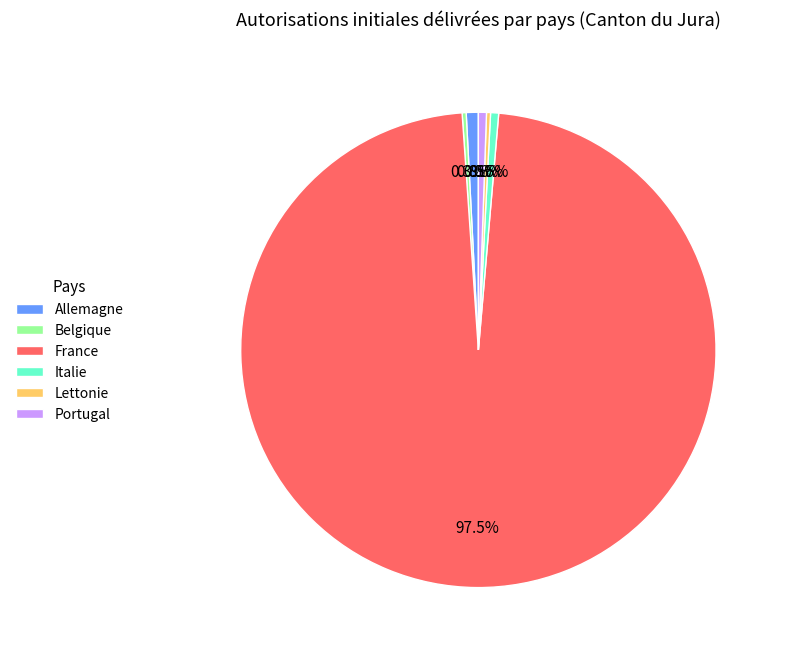

To the nearest percent, what portion does Allemagne represent?

1%